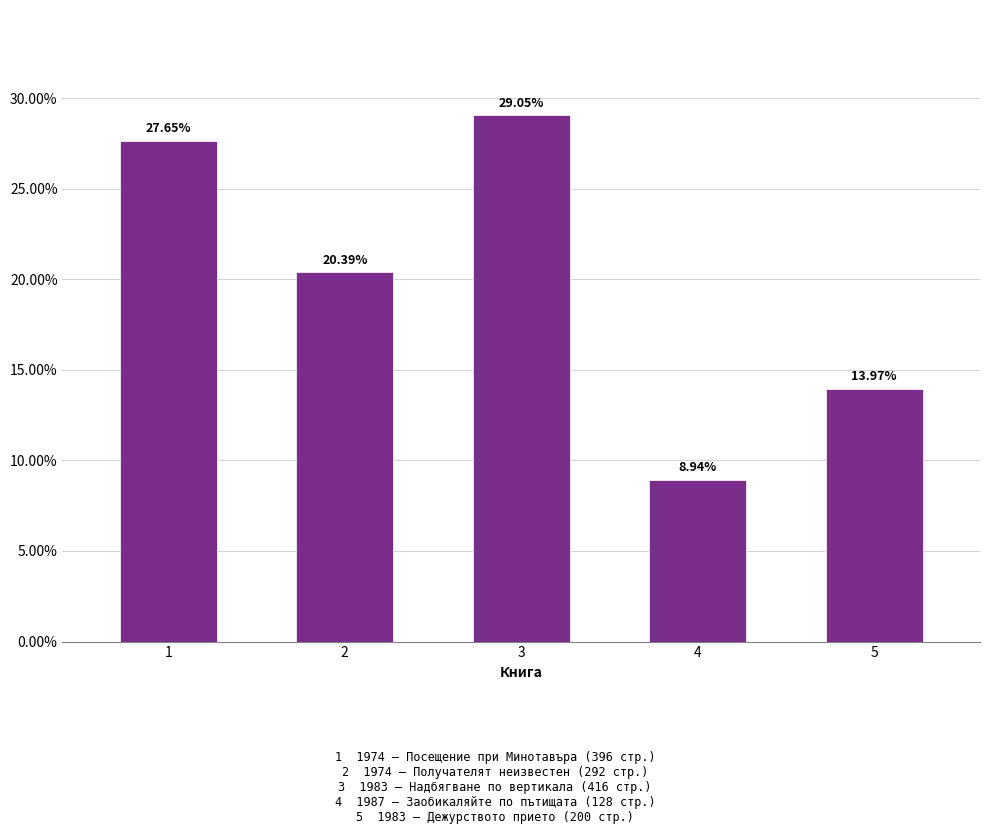

Does the chart contain stacked bars?

No